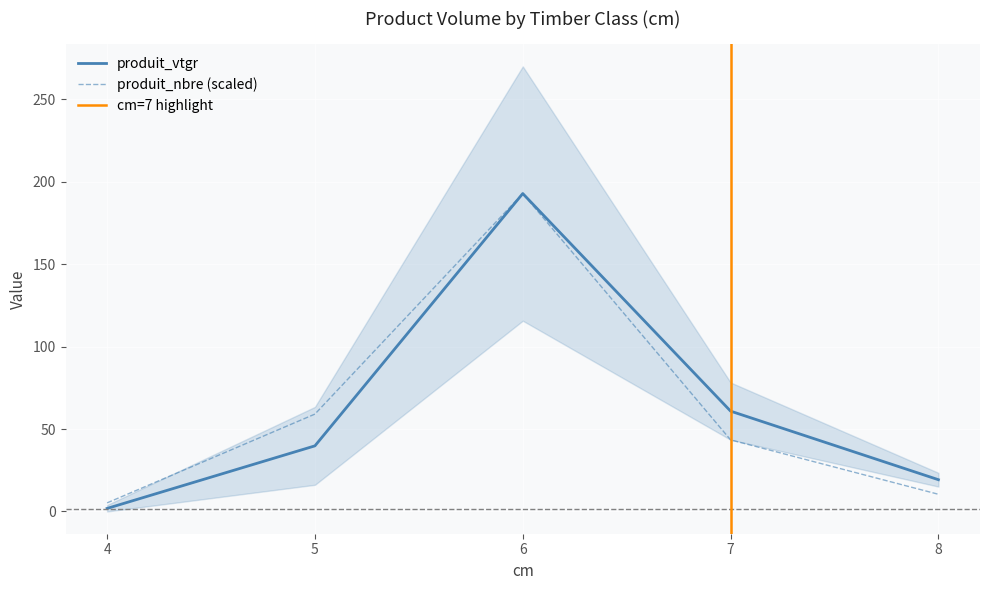

Read the produit_nbre value at 6.

192.8